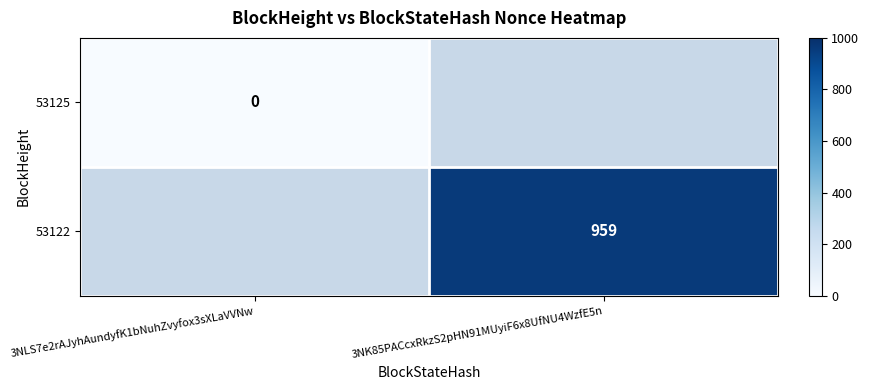

Which category has the lowest value across all series?

3NLS7e2rAJyhAundyfK1bNuhZvyfox3sXLaVVNw